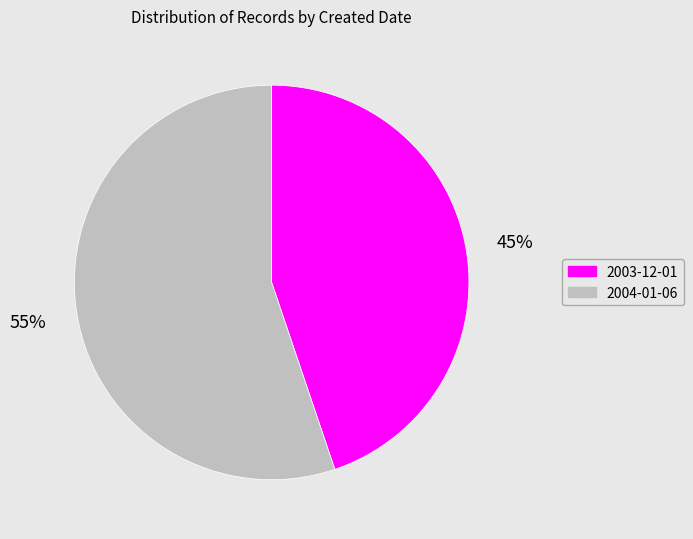

Between 2003-12-01 and 2004-01-06, which is larger?

2004-01-06